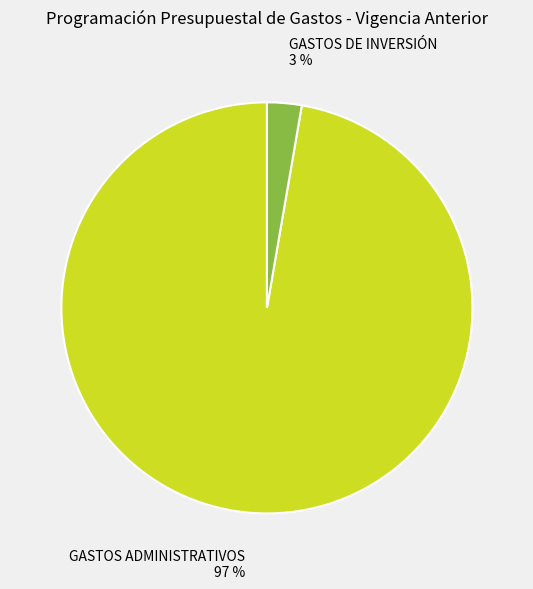

How many segments does this pie chart have?

2